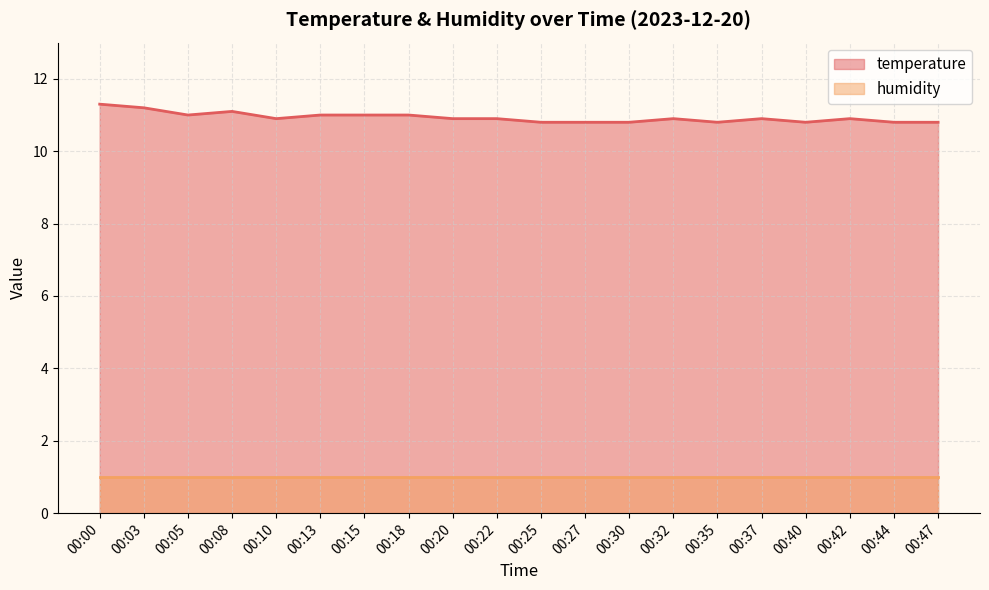

The value at 00:15 is 11.0. True or false?

True